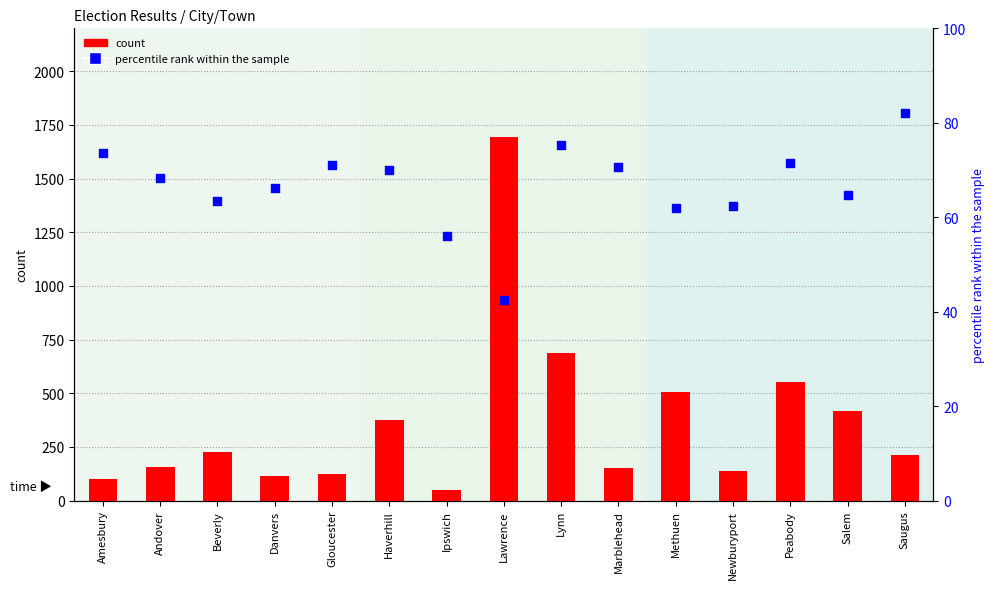

What are all the series names shown in the legend?

count, percentile rank within the sample